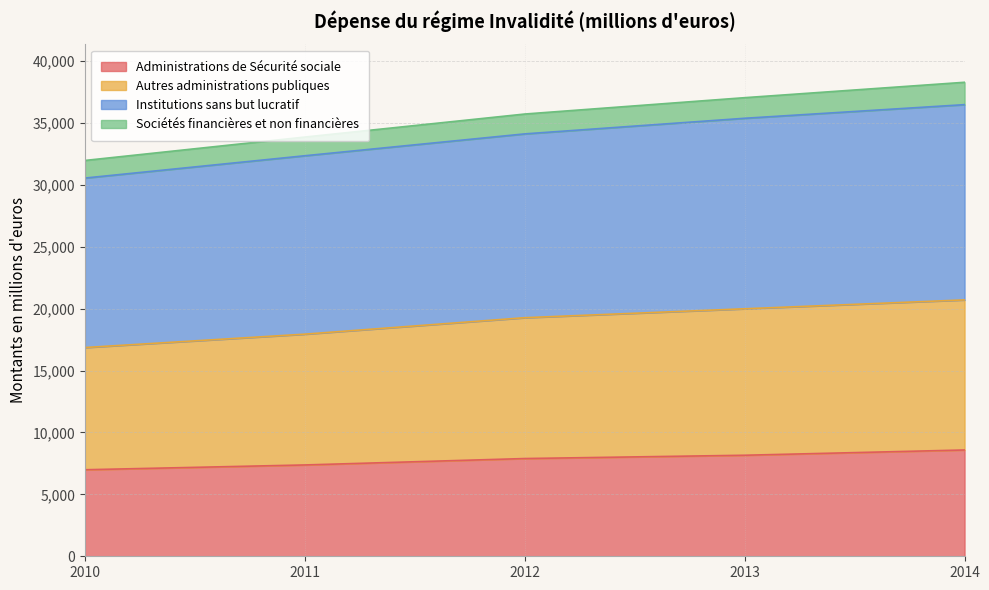

The value of Administrations de Sécurité sociale at 2013 is 8160. True or false?

True